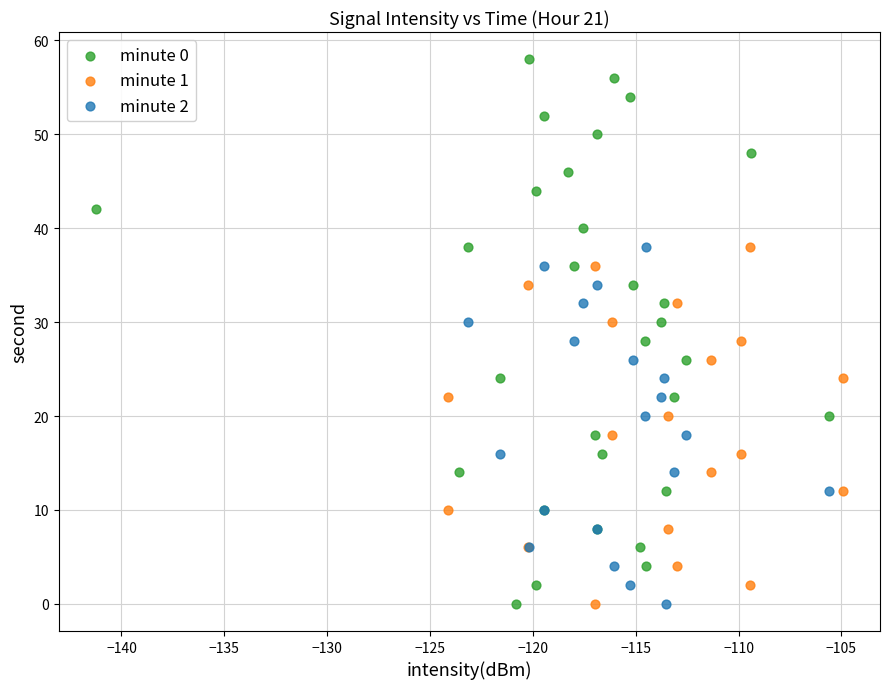

Which series has the widest spread of Y values?

minute 0